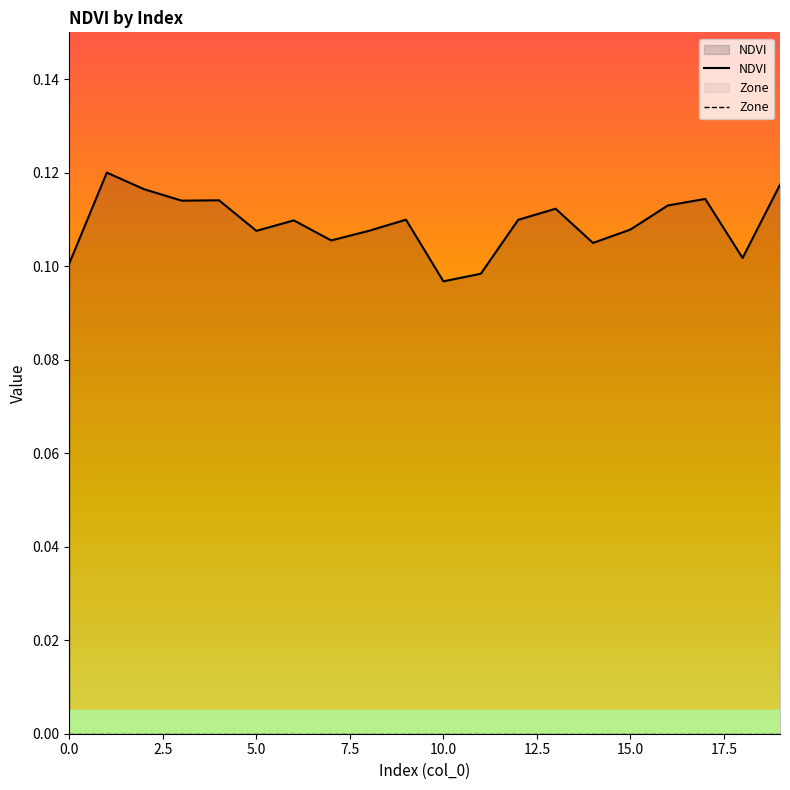

Which series has the largest total across all categories?

NDVI